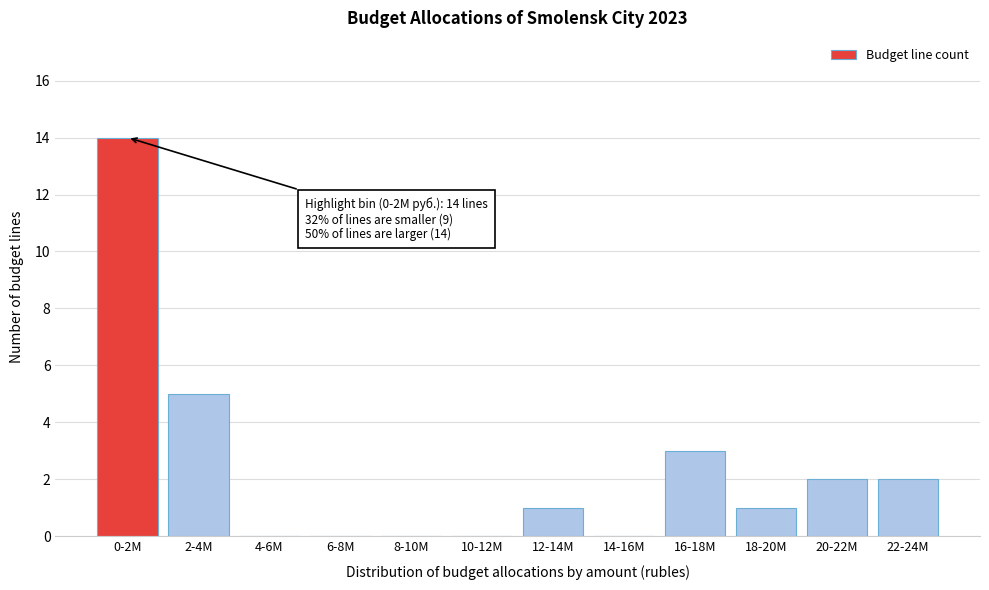

Reading right to left, list all the values displayed in this chart.

22-24M=2	20-22M=2	18-20M=1	16-18M=3	14-16M=0	12-14M=1	10-12M=0	8-10M=0	6-8M=0	4-6M=0	2-4M=5	0-2M=14